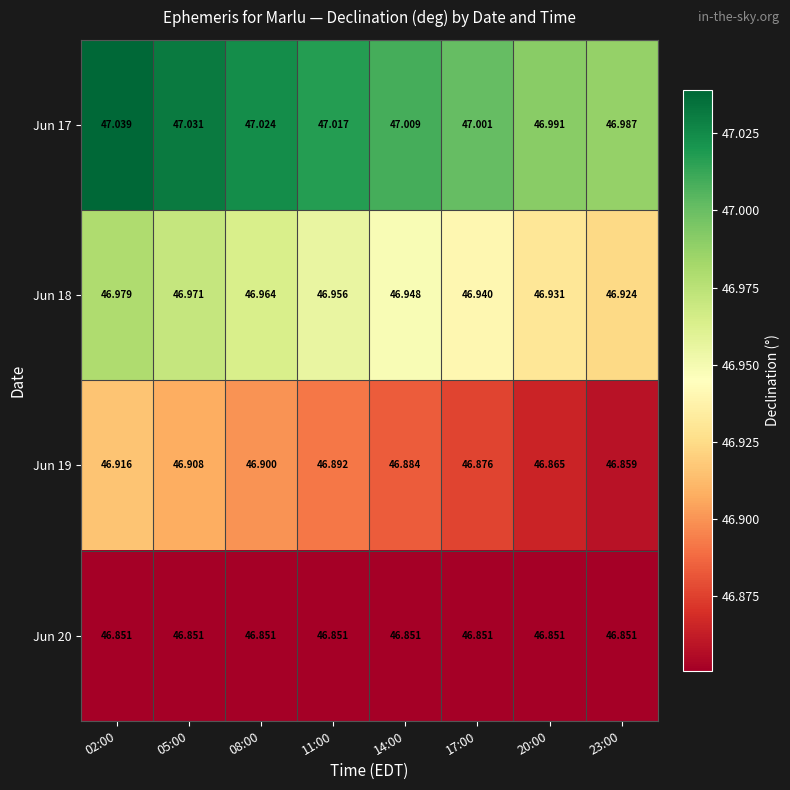

Is the value of Jun 19 at 23:00 greater than the value of Jun 20 at 11:00?

Yes